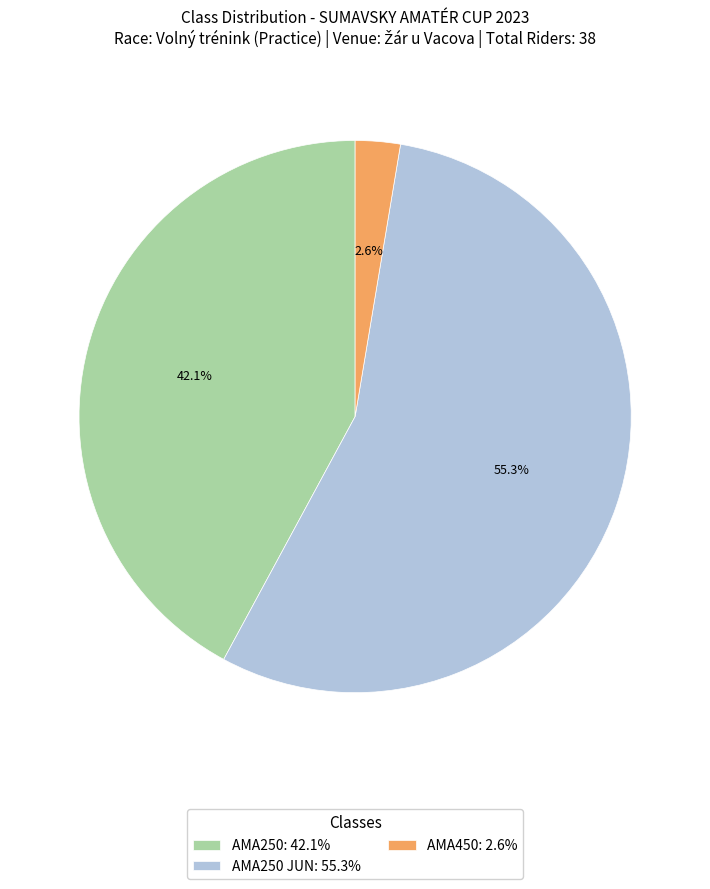

Rank the categories by value from lowest to highest.

AMA450: 2.6%, AMA250: 42.1%, AMA250 JUN: 55.3%